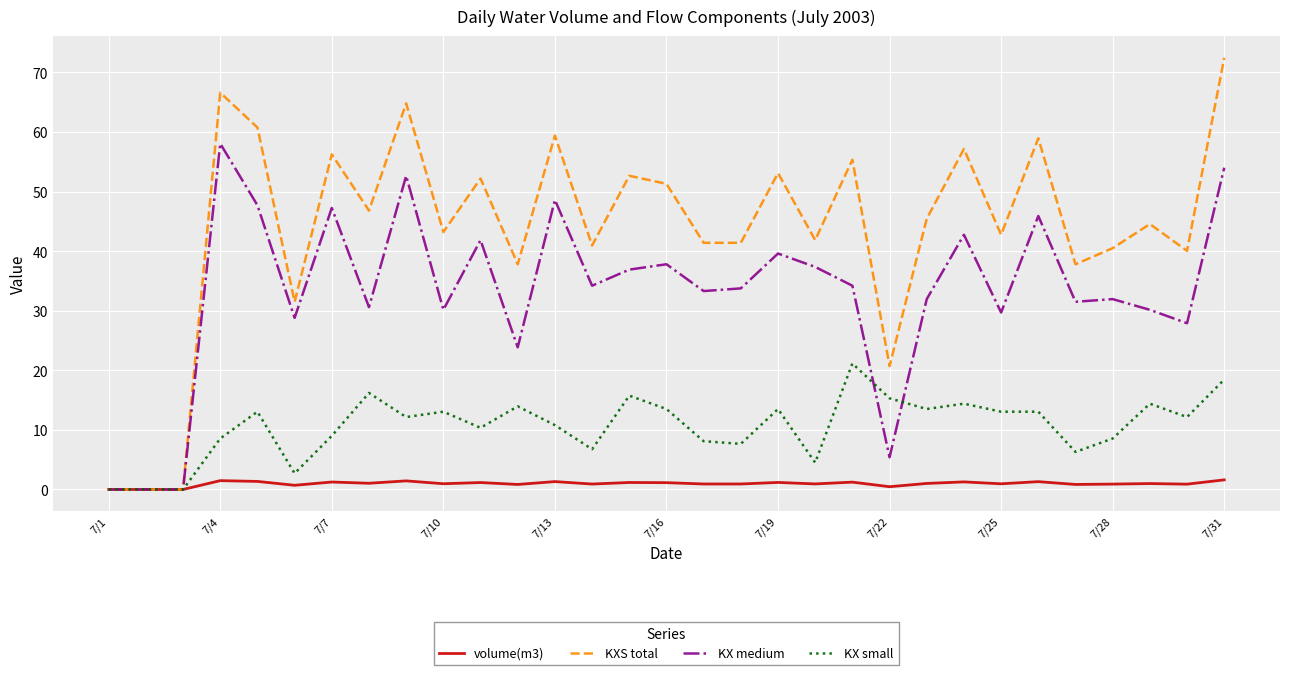

Which series has the widest spread of values?

KXS total